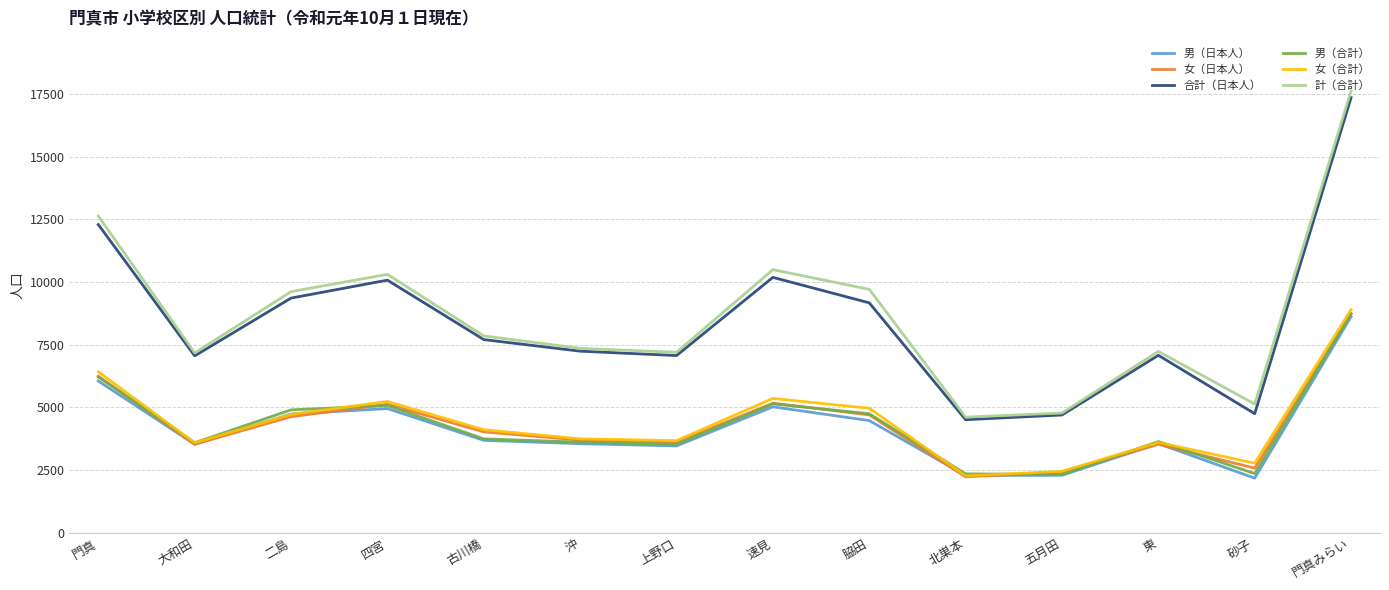

What is the difference between the highest and lowest values at 門真?

6582